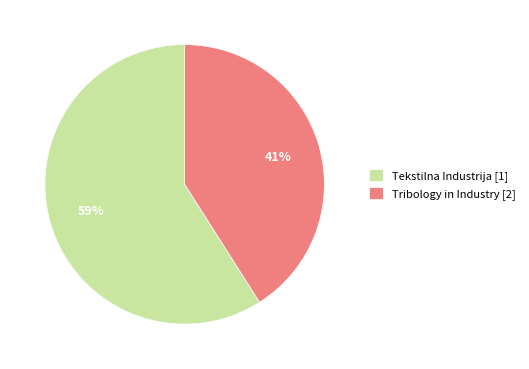

Is there any slice that represents more than half of the pie?

Yes